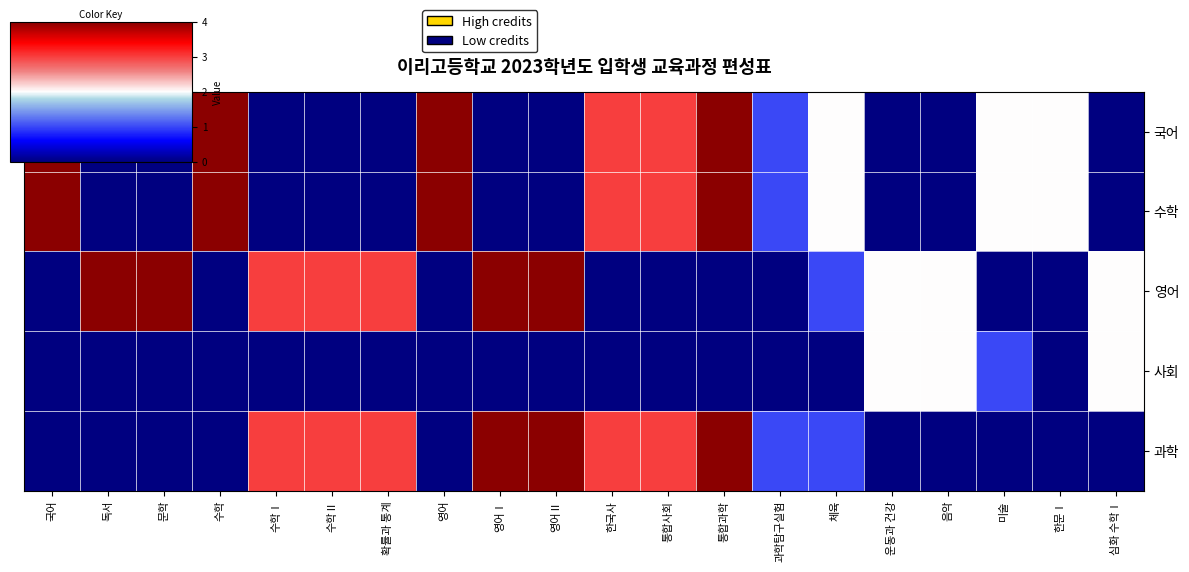

Between 영어Ⅰ and 체육, which is larger?

체육